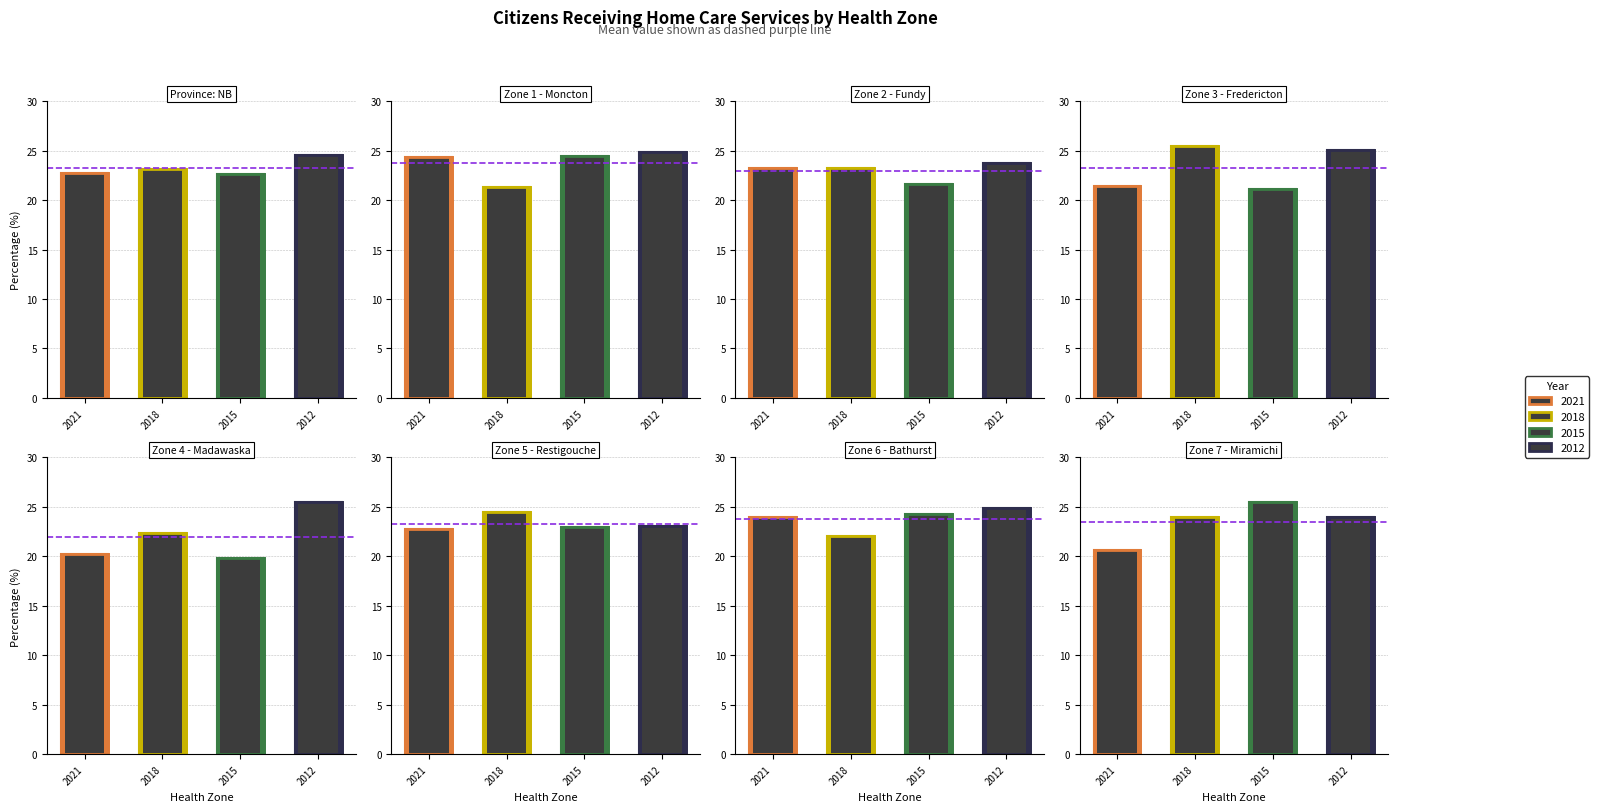

Read the 2021 value at Nouveau-Brunswick.

22.7